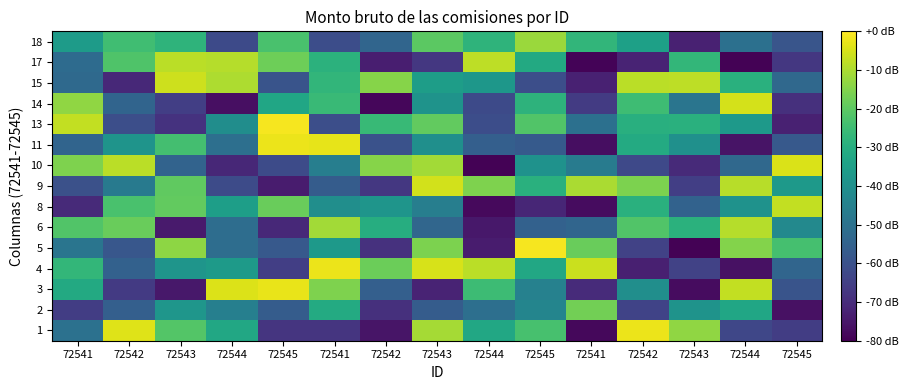

Reading left to right, extract all data points from this chart.

1: 72541=-50.0	72542=-3.9	72543=-21.4	72544=-32.1	72545=-67.5	72541=-67.5	72542=-75.4	72543=-10.7	72544=-31.9	72545=-23.4	72541=-78.4	72542=-2.4	72543=-13.4	72544=-63.0	72545=-65.5
2: 72541=-65.3	72542=-55.7	72543=-38.0	72544=-45.4	72545=-56.7	72541=-31.1	72542=-68.8	72543=-56.6	72544=-50.7	72545=-43.5	72541=-17.2	72542=-64.0	72543=-38.9	72544=-32.6	72545=-76.3
3: 72541=-31.4	72542=-66.4	72543=-74.8	72544=-4.1	72545=-2.7	72541=-15.3	72542=-55.6	72543=-72.2	72544=-25.3	72545=-44.8	72541=-70.2	72542=-40.4	72543=-77.2	72544=-7.3	72545=-59.3
4: 72541=-27.0	72542=-55.1	72543=-38.4	72544=-36.3	72545=-65.2	72541=-2.4	72542=-18.0	72543=-4.8	72544=-8.4	72545=-32.2	72541=-6.3	72542=-72.9	72543=-64.3	72544=-76.4	72545=-54.0
5: 72541=-48.9	72542=-58.3	72543=-13.7	72544=-51.5	72545=-57.5	72541=-36.6	72542=-68.7	72543=-15.8	72544=-74.0	72545=-1.0	72541=-18.2	72542=-64.1	72543=-79.6	72544=-14.8	72545=-23.5
6: 72541=-21.7	72542=-18.3	72543=-74.1	72544=-51.3	72545=-70.7	72541=-11.0	72542=-30.1	72543=-53.5	72544=-74.9	72545=-55.1	72541=-54.0	72542=-21.6	72543=-29.0	72544=-9.0	72545=-42.2
8: 72541=-70.4	72542=-22.9	72543=-19.1	72544=-35.1	72545=-18.3	72541=-40.5	72542=-38.2	72543=-45.8	72544=-78.0	72545=-71.4	72541=-77.5	72542=-29.1	72543=-54.9	72544=-39.3	72545=-7.4
9: 72541=-60.1	72542=-47.2	72543=-19.6	72544=-61.7	72545=-73.8	72541=-56.8	72542=-67.1	72543=-5.6	72544=-15.4	72545=-29.3	72541=-10.3	72542=-15.7	72543=-65.1	72544=-8.6	72545=-36.9
10: 72541=-15.4	72542=-8.3	72543=-54.6	72544=-71.2	72545=-61.8	72541=-45.8	72542=-14.6	72543=-11.1	72544=-79.4	72545=-39.1	72541=-46.6	72542=-62.2	72543=-70.4	72544=-53.0	72545=-4.6
11: 72541=-54.1	72542=-38.5	72543=-23.8	72544=-50.9	72545=-2.3	72541=-3.0	72542=-59.9	72543=-40.2	72544=-55.9	72545=-57.2	72541=-77.0	72542=-31.2	72543=-39.8	72544=-75.9	72545=-57.7
13: 72541=-7.3	72542=-60.8	72543=-68.4	72544=-40.8	72545=-1.1	72541=-60.6	72542=-26.2	72543=-19.1	72544=-61.0	72545=-21.7	72541=-50.6	72542=-29.4	72543=-29.3	72544=-37.1	72545=-72.8
14: 72541=-13.2	72542=-54.3	72543=-65.1	72544=-76.7	72545=-32.7	72541=-25.8	72542=-78.7	72543=-39.0	72544=-61.9	72545=-28.4	72541=-66.1	72542=-24.7	72543=-49.1	72544=-5.1	72545=-69.0
15: 72541=-52.7	72542=-70.9	72543=-6.0	72544=-9.8	72545=-59.4	72541=-27.2	72542=-14.6	72543=-35.6	72544=-37.6	72545=-60.7	72541=-72.6	72542=-8.2	72543=-8.0	72544=-29.4	72545=-52.9
17: 72541=-52.1	72542=-21.9	72543=-8.2	72544=-9.0	72545=-17.6	72541=-28.6	72542=-73.3	72543=-67.1	72544=-8.1	72545=-31.5	72541=-79.3	72542=-71.9	72543=-26.9	72544=-79.6	72545=-67.1
18: 72541=-36.1	72542=-24.6	72543=-27.8	72544=-62.1	72545=-23.0	72541=-61.0	72542=-54.0	72543=-20.3	72544=-28.0	72545=-12.1	72541=-27.4	72542=-34.5	72543=-72.5	72544=-50.6	72545=-58.8